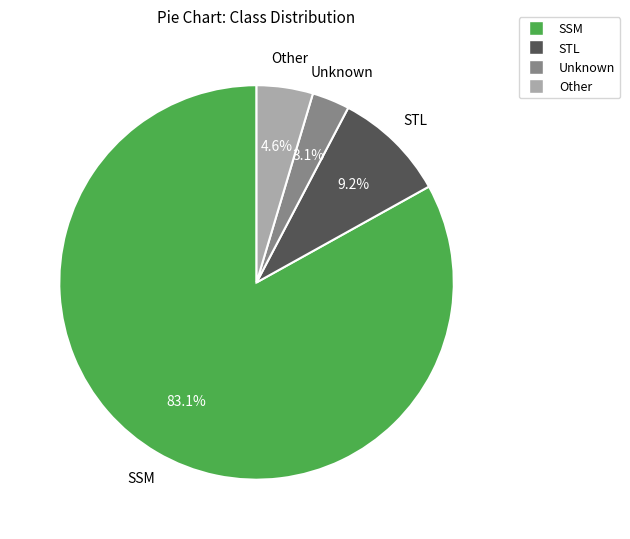

Combined, what portion of the pie is SSM and Unknown?

86.2%